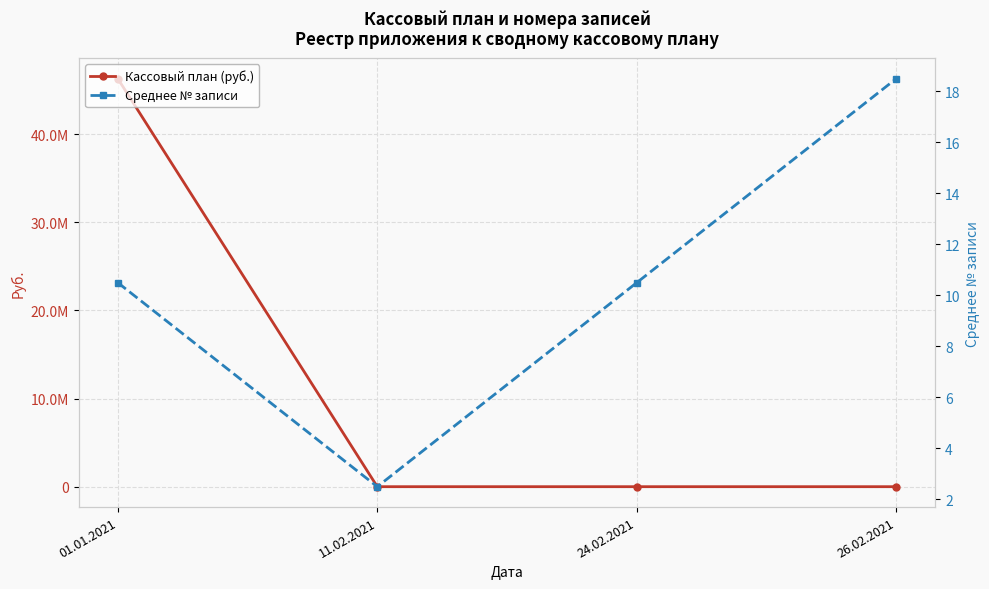

Which series changed the most between 01.01.2021 and 26.02.2021?

Кассовый план (руб.)